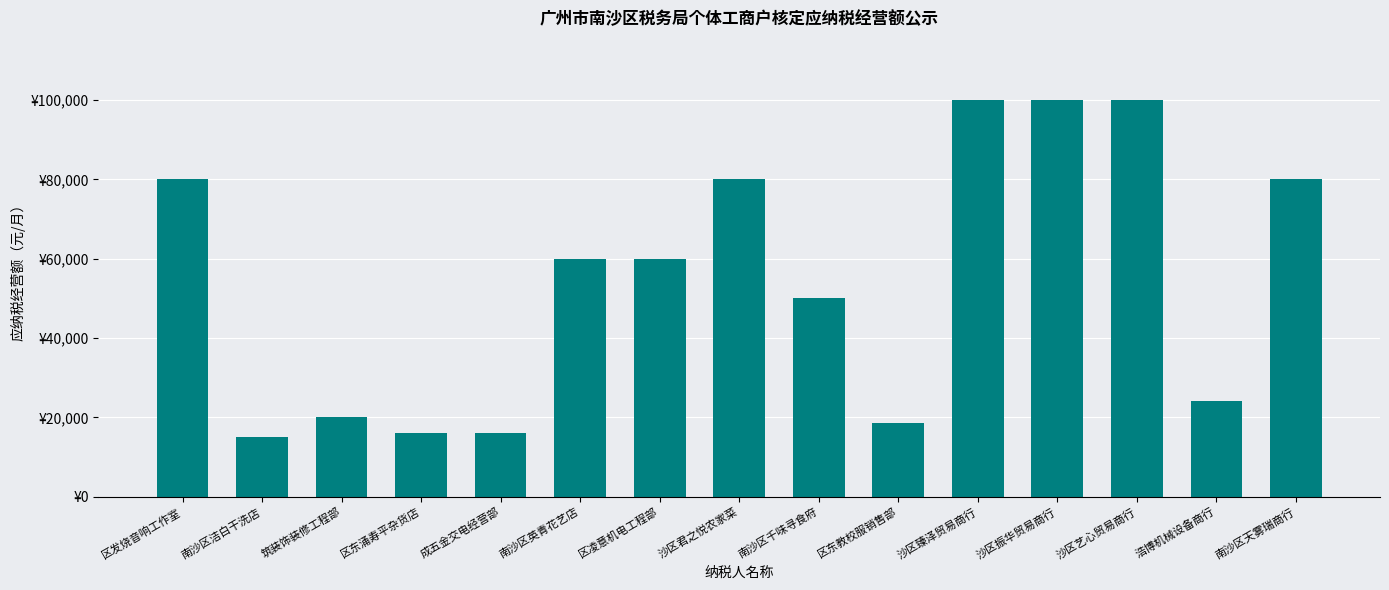

What position from the left is 区东教校服销售部?

10